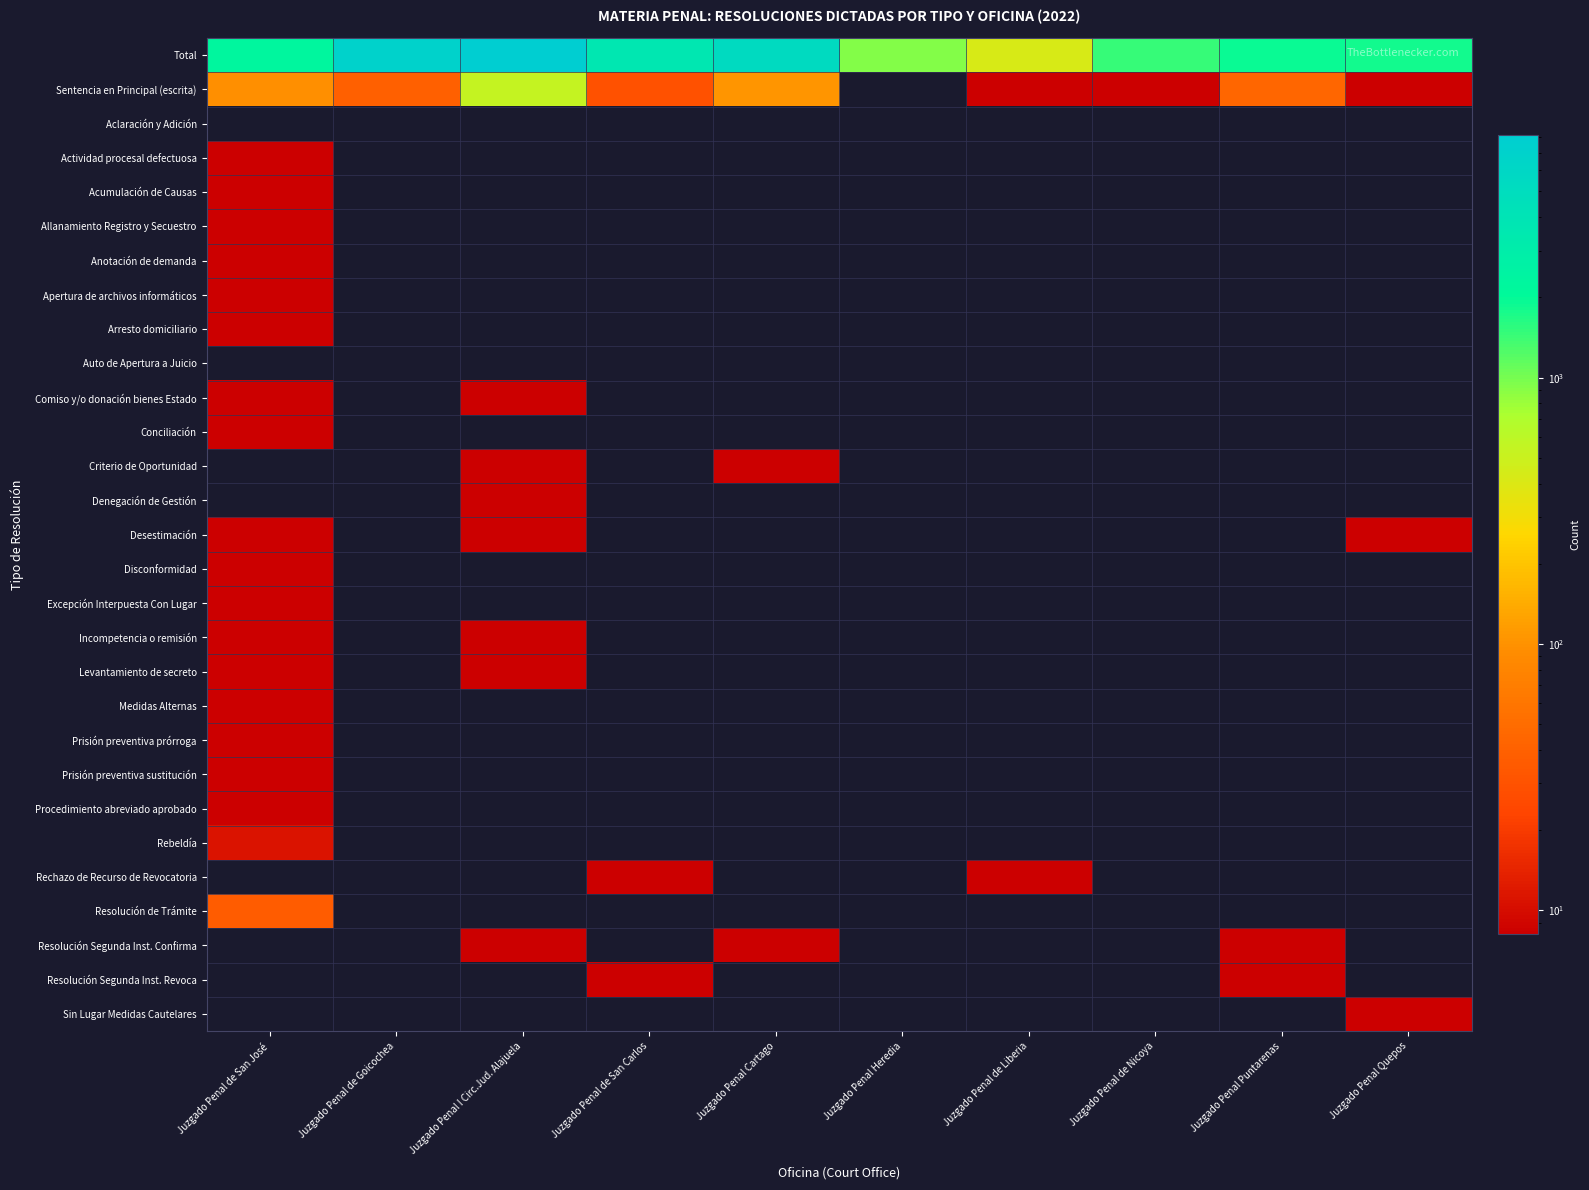

Reading left to right, what are all the values shown in this chart?

Total: Juzgado Penal de San José=2244	Juzgado Penal de Goicochea=7082	Juzgado Penal I Circ.Jud. Alajuela=8144	Juzgado Penal de San Carlos=3639	Juzgado Penal Cartago=5431	Juzgado Penal Heredia=936	Juzgado Penal de Liberia=427	Juzgado Penal de Nicoya=1487	Juzgado Penal Puntarenas=1917	Juzgado Penal Quepos=1846
Sentencia en Principal (escrita): Juzgado Penal de San José=95	Juzgado Penal de Goicochea=39	Juzgado Penal I Circ.Jud. Alajuela=535	Juzgado Penal de San Carlos=29	Juzgado Penal Cartago=104	Juzgado Penal Heredia=0	Juzgado Penal de Liberia=2	Juzgado Penal de Nicoya=5	Juzgado Penal Puntarenas=44	Juzgado Penal Quepos=3
Aclaración y Adición: Juzgado Penal de San José=0	Juzgado Penal de Goicochea=0	Juzgado Penal I Circ.Jud. Alajuela=0	Juzgado Penal de San Carlos=0	Juzgado Penal Cartago=0	Juzgado Penal Heredia=0	Juzgado Penal de Liberia=0	Juzgado Penal de Nicoya=0	Juzgado Penal Puntarenas=0	Juzgado Penal Quepos=0
Actividad procesal defectuosa: Juzgado Penal de San José=2	Juzgado Penal de Goicochea=0	Juzgado Penal I Circ.Jud. Alajuela=0	Juzgado Penal de San Carlos=0	Juzgado Penal Cartago=0	Juzgado Penal Heredia=0	Juzgado Penal de Liberia=0	Juzgado Penal de Nicoya=0	Juzgado Penal Puntarenas=0	Juzgado Penal Quepos=0
Acumulación de Causas: Juzgado Penal de San José=2	Juzgado Penal de Goicochea=0	Juzgado Penal I Circ.Jud. Alajuela=0	Juzgado Penal de San Carlos=0	Juzgado Penal Cartago=0	Juzgado Penal Heredia=0	Juzgado Penal de Liberia=0	Juzgado Penal de Nicoya=0	Juzgado Penal Puntarenas=0	Juzgado Penal Quepos=0
Allanamiento Registro y Secuestro: Juzgado Penal de San José=2	Juzgado Penal de Goicochea=0	Juzgado Penal I Circ.Jud. Alajuela=0	Juzgado Penal de San Carlos=0	Juzgado Penal Cartago=0	Juzgado Penal Heredia=0	Juzgado Penal de Liberia=0	Juzgado Penal de Nicoya=0	Juzgado Penal Puntarenas=0	Juzgado Penal Quepos=0
Anotación de demanda: Juzgado Penal de San José=1	Juzgado Penal de Goicochea=0	Juzgado Penal I Circ.Jud. Alajuela=0	Juzgado Penal de San Carlos=0	Juzgado Penal Cartago=0	Juzgado Penal Heredia=0	Juzgado Penal de Liberia=0	Juzgado Penal de Nicoya=0	Juzgado Penal Puntarenas=0	Juzgado Penal Quepos=0
Apertura de archivos informáticos: Juzgado Penal de San José=1	Juzgado Penal de Goicochea=0	Juzgado Penal I Circ.Jud. Alajuela=0	Juzgado Penal de San Carlos=0	Juzgado Penal Cartago=0	Juzgado Penal Heredia=0	Juzgado Penal de Liberia=0	Juzgado Penal de Nicoya=0	Juzgado Penal Puntarenas=0	Juzgado Penal Quepos=0
Arresto domiciliario: Juzgado Penal de San José=6	Juzgado Penal de Goicochea=0	Juzgado Penal I Circ.Jud. Alajuela=0	Juzgado Penal de San Carlos=0	Juzgado Penal Cartago=0	Juzgado Penal Heredia=0	Juzgado Penal de Liberia=0	Juzgado Penal de Nicoya=0	Juzgado Penal Puntarenas=0	Juzgado Penal Quepos=0
Auto de Apertura a Juicio: Juzgado Penal de San José=0	Juzgado Penal de Goicochea=0	Juzgado Penal I Circ.Jud. Alajuela=0	Juzgado Penal de San Carlos=0	Juzgado Penal Cartago=0	Juzgado Penal Heredia=0	Juzgado Penal de Liberia=0	Juzgado Penal de Nicoya=0	Juzgado Penal Puntarenas=0	Juzgado Penal Quepos=0
Comiso y/o donación bienes Estado: Juzgado Penal de San José=1	Juzgado Penal de Goicochea=0	Juzgado Penal I Circ.Jud. Alajuela=1	Juzgado Penal de San Carlos=0	Juzgado Penal Cartago=0	Juzgado Penal Heredia=0	Juzgado Penal de Liberia=0	Juzgado Penal de Nicoya=0	Juzgado Penal Puntarenas=0	Juzgado Penal Quepos=0
Conciliación: Juzgado Penal de San José=2	Juzgado Penal de Goicochea=0	Juzgado Penal I Circ.Jud. Alajuela=0	Juzgado Penal de San Carlos=0	Juzgado Penal Cartago=0	Juzgado Penal Heredia=0	Juzgado Penal de Liberia=0	Juzgado Penal de Nicoya=0	Juzgado Penal Puntarenas=0	Juzgado Penal Quepos=0
Criterio de Oportunidad: Juzgado Penal de San José=0	Juzgado Penal de Goicochea=0	Juzgado Penal I Circ.Jud. Alajuela=5	Juzgado Penal de San Carlos=0	Juzgado Penal Cartago=1	Juzgado Penal Heredia=0	Juzgado Penal de Liberia=0	Juzgado Penal de Nicoya=0	Juzgado Penal Puntarenas=0	Juzgado Penal Quepos=0
Denegación de Gestión: Juzgado Penal de San José=0	Juzgado Penal de Goicochea=0	Juzgado Penal I Circ.Jud. Alajuela=2	Juzgado Penal de San Carlos=0	Juzgado Penal Cartago=0	Juzgado Penal Heredia=0	Juzgado Penal de Liberia=0	Juzgado Penal de Nicoya=0	Juzgado Penal Puntarenas=0	Juzgado Penal Quepos=0
Desestimación: Juzgado Penal de San José=1	Juzgado Penal de Goicochea=0	Juzgado Penal I Circ.Jud. Alajuela=1	Juzgado Penal de San Carlos=0	Juzgado Penal Cartago=0	Juzgado Penal Heredia=0	Juzgado Penal de Liberia=0	Juzgado Penal de Nicoya=0	Juzgado Penal Puntarenas=0	Juzgado Penal Quepos=3
Disconformidad: Juzgado Penal de San José=2	Juzgado Penal de Goicochea=0	Juzgado Penal I Circ.Jud. Alajuela=0	Juzgado Penal de San Carlos=0	Juzgado Penal Cartago=0	Juzgado Penal Heredia=0	Juzgado Penal de Liberia=0	Juzgado Penal de Nicoya=0	Juzgado Penal Puntarenas=0	Juzgado Penal Quepos=0
Excepción Interpuesta Con Lugar: Juzgado Penal de San José=1	Juzgado Penal de Goicochea=0	Juzgado Penal I Circ.Jud. Alajuela=0	Juzgado Penal de San Carlos=0	Juzgado Penal Cartago=0	Juzgado Penal Heredia=0	Juzgado Penal de Liberia=0	Juzgado Penal de Nicoya=0	Juzgado Penal Puntarenas=0	Juzgado Penal Quepos=0
Incompetencia o remisión: Juzgado Penal de San José=1	Juzgado Penal de Goicochea=0	Juzgado Penal I Circ.Jud. Alajuela=1	Juzgado Penal de San Carlos=0	Juzgado Penal Cartago=0	Juzgado Penal Heredia=0	Juzgado Penal de Liberia=0	Juzgado Penal de Nicoya=0	Juzgado Penal Puntarenas=0	Juzgado Penal Quepos=0
Levantamiento de secreto: Juzgado Penal de San José=1	Juzgado Penal de Goicochea=0	Juzgado Penal I Circ.Jud. Alajuela=1	Juzgado Penal de San Carlos=0	Juzgado Penal Cartago=0	Juzgado Penal Heredia=0	Juzgado Penal de Liberia=0	Juzgado Penal de Nicoya=0	Juzgado Penal Puntarenas=0	Juzgado Penal Quepos=0
Medidas Alternas: Juzgado Penal de San José=5	Juzgado Penal de Goicochea=0	Juzgado Penal I Circ.Jud. Alajuela=0	Juzgado Penal de San Carlos=0	Juzgado Penal Cartago=0	Juzgado Penal Heredia=0	Juzgado Penal de Liberia=0	Juzgado Penal de Nicoya=0	Juzgado Penal Puntarenas=0	Juzgado Penal Quepos=0
Prisión preventiva prórroga: Juzgado Penal de San José=1	Juzgado Penal de Goicochea=0	Juzgado Penal I Circ.Jud. Alajuela=0	Juzgado Penal de San Carlos=0	Juzgado Penal Cartago=0	Juzgado Penal Heredia=0	Juzgado Penal de Liberia=0	Juzgado Penal de Nicoya=0	Juzgado Penal Puntarenas=0	Juzgado Penal Quepos=0
Prisión preventiva sustitución: Juzgado Penal de San José=1	Juzgado Penal de Goicochea=0	Juzgado Penal I Circ.Jud. Alajuela=0	Juzgado Penal de San Carlos=0	Juzgado Penal Cartago=0	Juzgado Penal Heredia=0	Juzgado Penal de Liberia=0	Juzgado Penal de Nicoya=0	Juzgado Penal Puntarenas=0	Juzgado Penal Quepos=0
Procedimiento abreviado aprobado: Juzgado Penal de San José=1	Juzgado Penal de Goicochea=0	Juzgado Penal I Circ.Jud. Alajuela=0	Juzgado Penal de San Carlos=0	Juzgado Penal Cartago=0	Juzgado Penal Heredia=0	Juzgado Penal de Liberia=0	Juzgado Penal de Nicoya=0	Juzgado Penal Puntarenas=0	Juzgado Penal Quepos=0
Rebeldía: Juzgado Penal de San José=11	Juzgado Penal de Goicochea=0	Juzgado Penal I Circ.Jud. Alajuela=0	Juzgado Penal de San Carlos=0	Juzgado Penal Cartago=0	Juzgado Penal Heredia=0	Juzgado Penal de Liberia=0	Juzgado Penal de Nicoya=0	Juzgado Penal Puntarenas=0	Juzgado Penal Quepos=0
Rechazo de Recurso de Revocatoria: Juzgado Penal de San José=0	Juzgado Penal de Goicochea=0	Juzgado Penal I Circ.Jud. Alajuela=0	Juzgado Penal de San Carlos=1	Juzgado Penal Cartago=0	Juzgado Penal Heredia=0	Juzgado Penal de Liberia=1	Juzgado Penal de Nicoya=0	Juzgado Penal Puntarenas=0	Juzgado Penal Quepos=0
Resolución de Trámite: Juzgado Penal de San José=36	Juzgado Penal de Goicochea=0	Juzgado Penal I Circ.Jud. Alajuela=0	Juzgado Penal de San Carlos=0	Juzgado Penal Cartago=0	Juzgado Penal Heredia=0	Juzgado Penal de Liberia=0	Juzgado Penal de Nicoya=0	Juzgado Penal Puntarenas=0	Juzgado Penal Quepos=0
Resolución Segunda Inst. Confirma: Juzgado Penal de San José=0	Juzgado Penal de Goicochea=0	Juzgado Penal I Circ.Jud. Alajuela=2	Juzgado Penal de San Carlos=0	Juzgado Penal Cartago=2	Juzgado Penal Heredia=0	Juzgado Penal de Liberia=0	Juzgado Penal de Nicoya=0	Juzgado Penal Puntarenas=3	Juzgado Penal Quepos=0
Resolución Segunda Inst. Revoca: Juzgado Penal de San José=0	Juzgado Penal de Goicochea=0	Juzgado Penal I Circ.Jud. Alajuela=0	Juzgado Penal de San Carlos=1	Juzgado Penal Cartago=0	Juzgado Penal Heredia=0	Juzgado Penal de Liberia=0	Juzgado Penal de Nicoya=0	Juzgado Penal Puntarenas=1	Juzgado Penal Quepos=0
Sin Lugar Medidas Cautelares: Juzgado Penal de San José=0	Juzgado Penal de Goicochea=0	Juzgado Penal I Circ.Jud. Alajuela=0	Juzgado Penal de San Carlos=0	Juzgado Penal Cartago=0	Juzgado Penal Heredia=0	Juzgado Penal de Liberia=0	Juzgado Penal de Nicoya=0	Juzgado Penal Puntarenas=0	Juzgado Penal Quepos=1